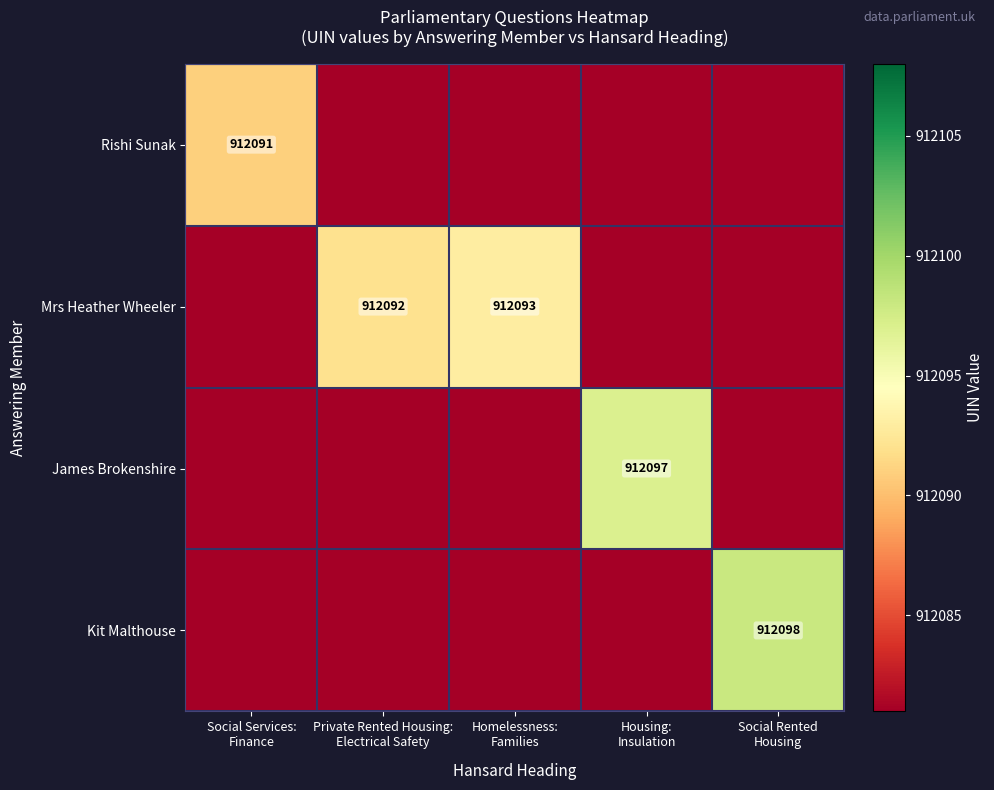

What is the difference between the highest and lowest values at Social Services:
Finance?

912091